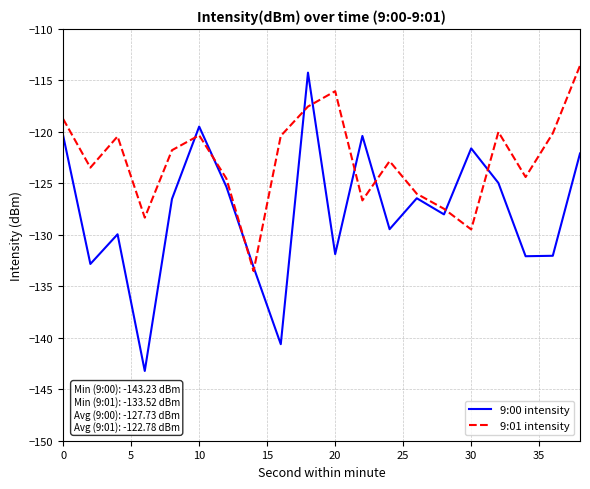

Which series has the widest spread of values?

9:00 intensity